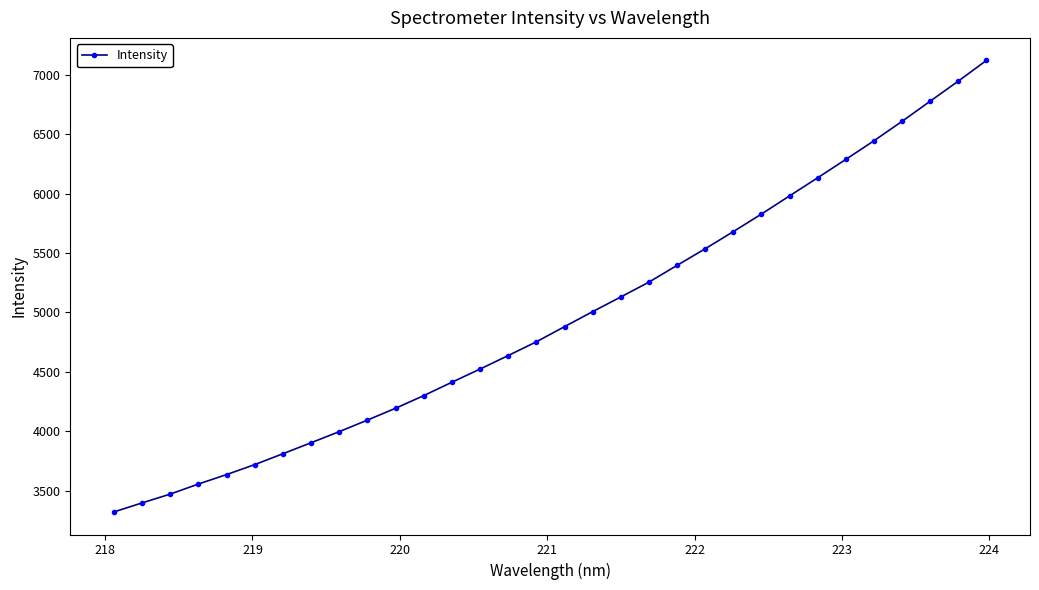

What is the value of the 4th point from the left?

3555.0